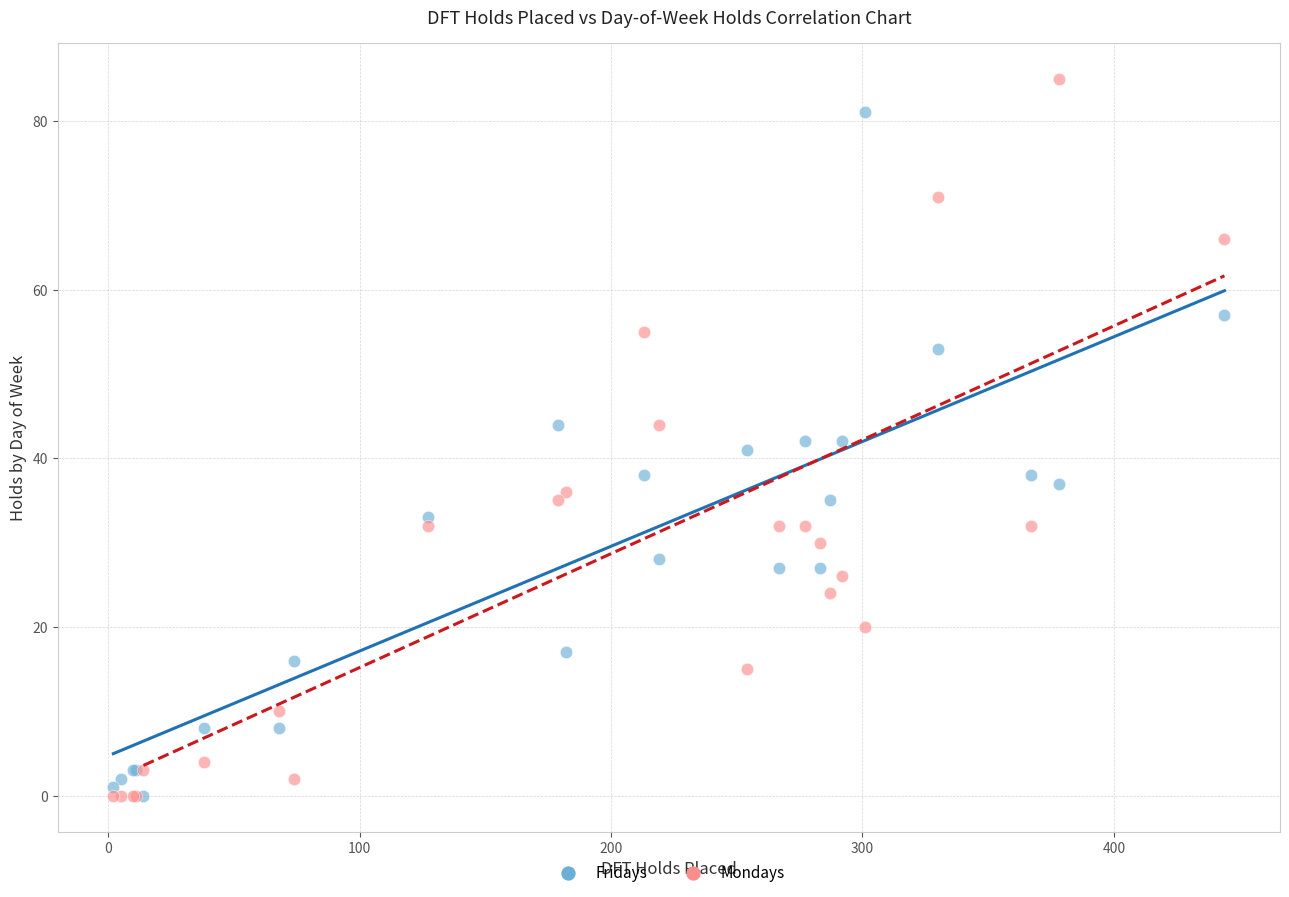

In the Fridays series, what Y value is closest to 40?

41